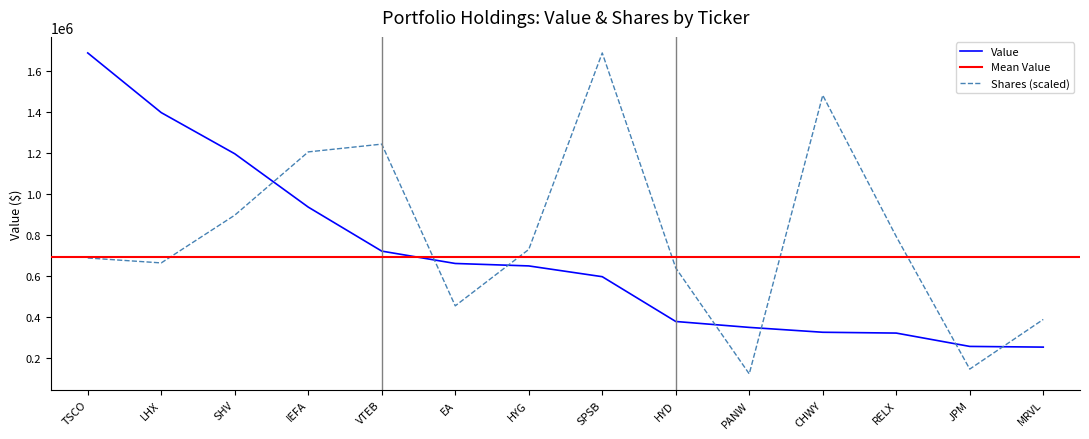

Between which two adjacent categories do Value and Shares or principal amount first intersect?

SHV and IEFA